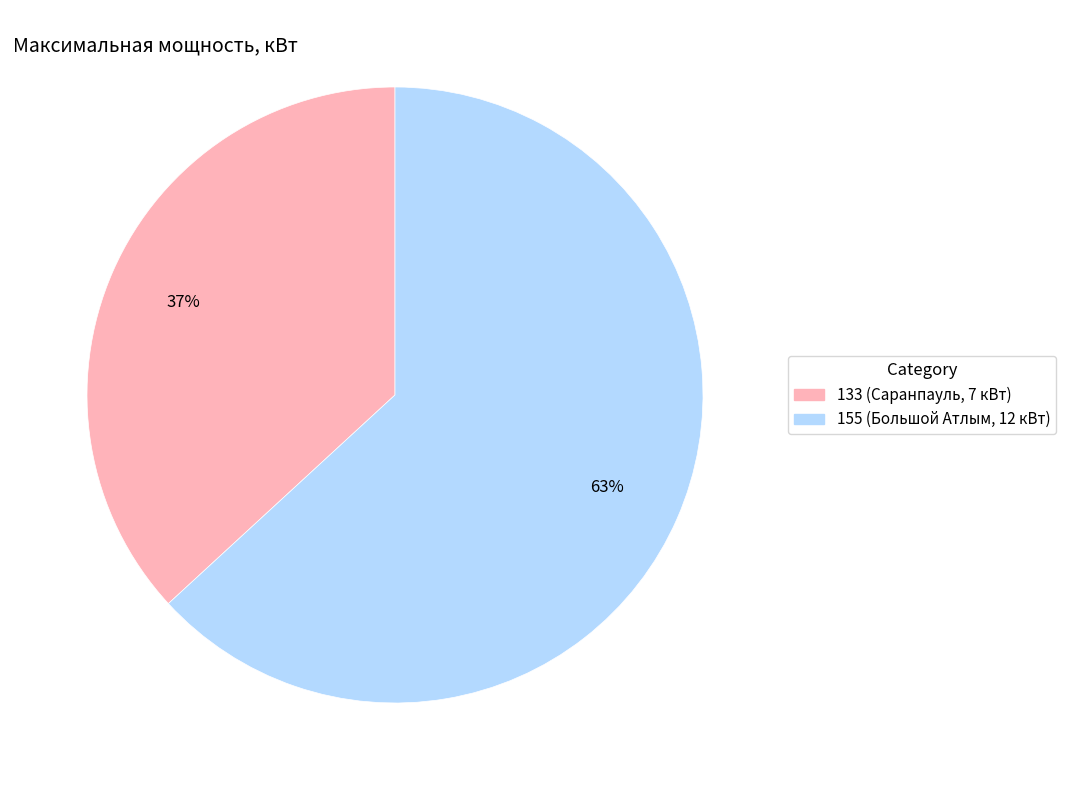

Is it true that 133 (Саранпауль, 7 кВт) is 37% of the pie?

True